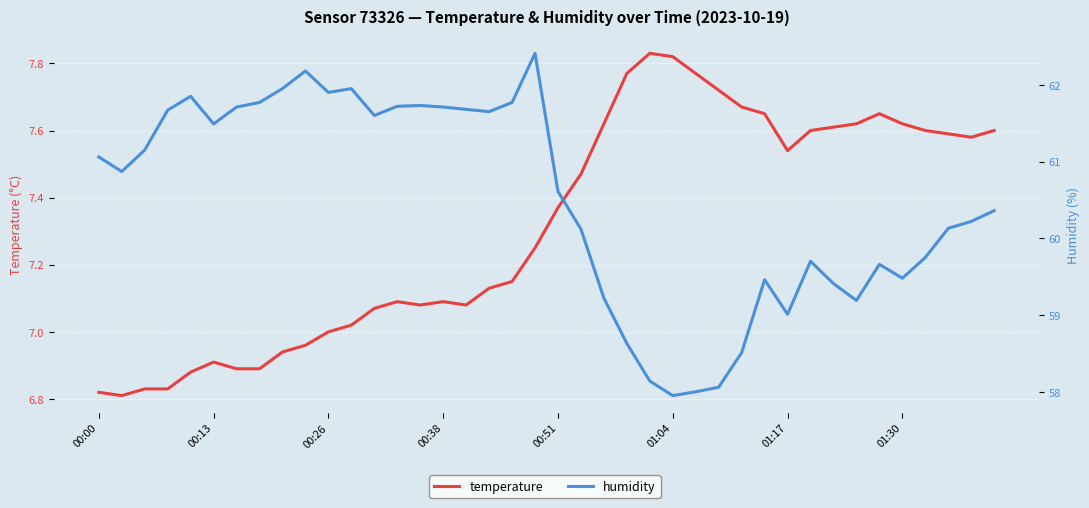

What is the minimum value shown in the chart?

6.8